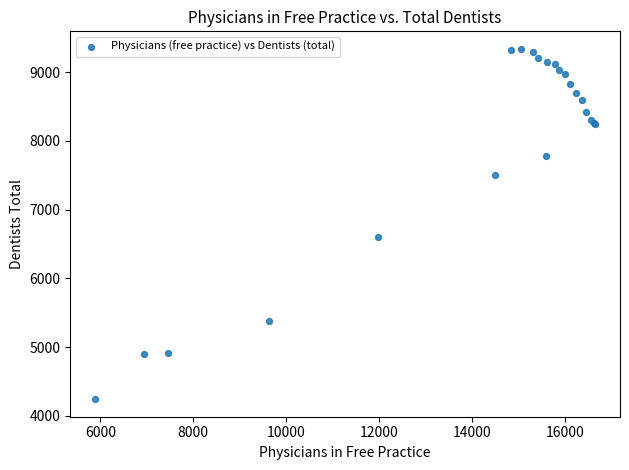

What Y value in the scatter plot is closest to 6789?

6597